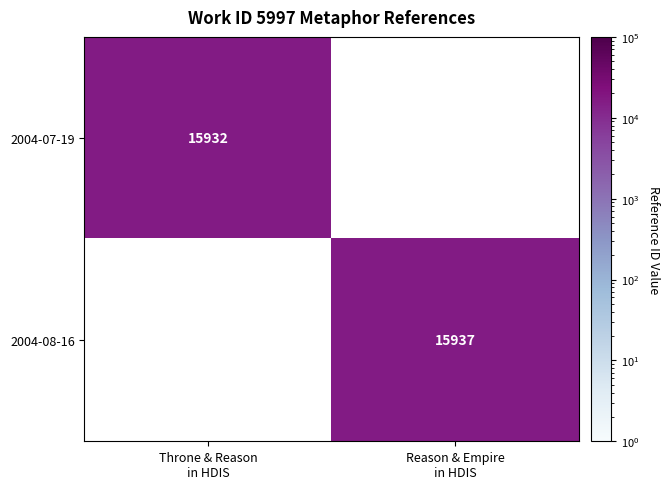

List the series in order of their overall mean, lowest first.

2004-07-19, 2004-08-16